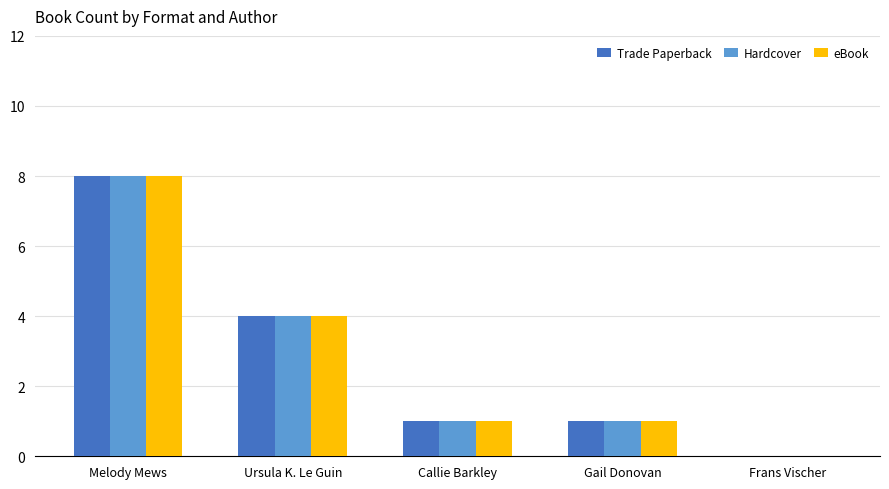

Are the bars grouped side by side (vs. stacked)?

Yes